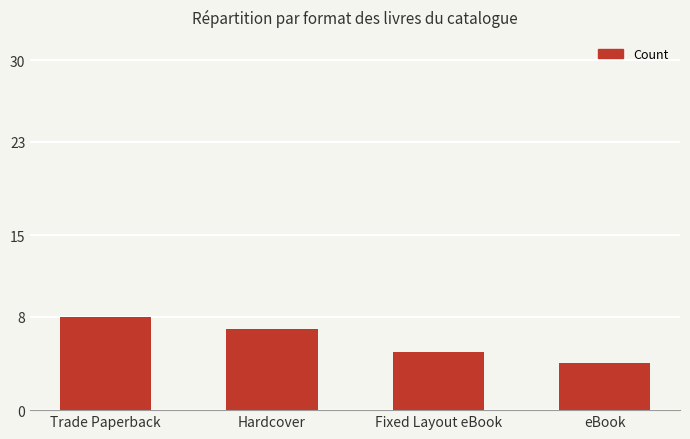

What is the maximum value shown in the chart?

8